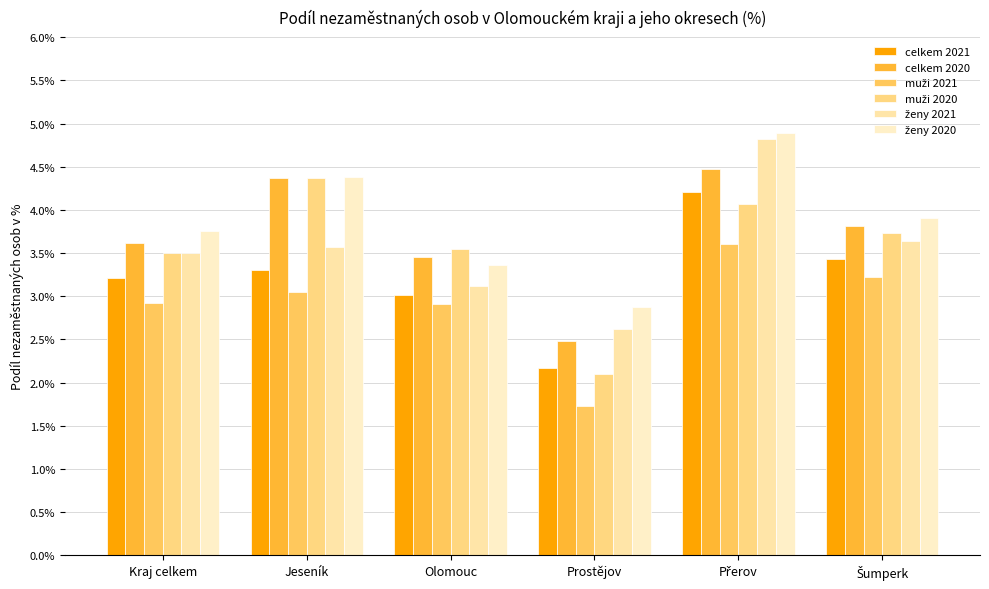

Which series has the largest range (max minus min)?

muži 2020